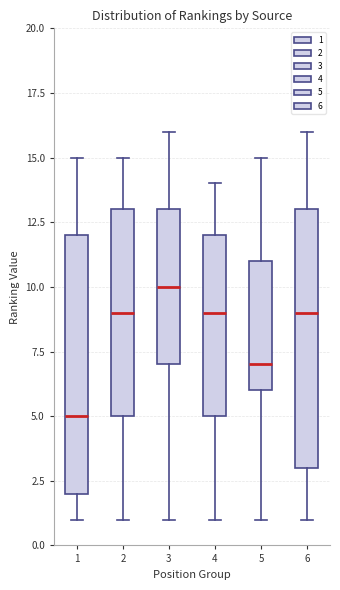

Where does the median line of the box at x = 3 sit on the y-axis? The values are not printed on the chart, so give them approximately, as read against the axis.

10